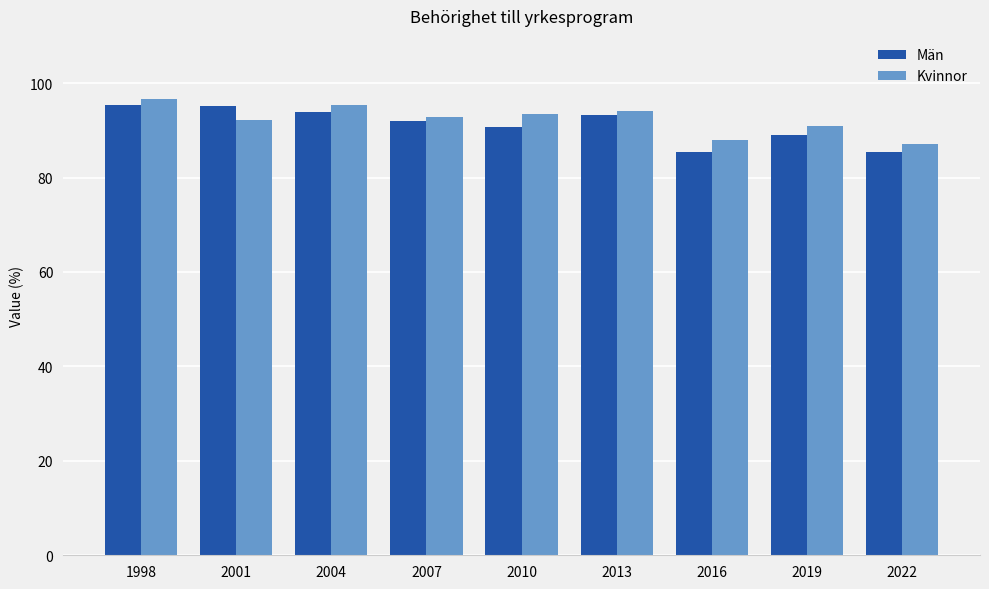

What value does the Män series have at 1998?

95.4